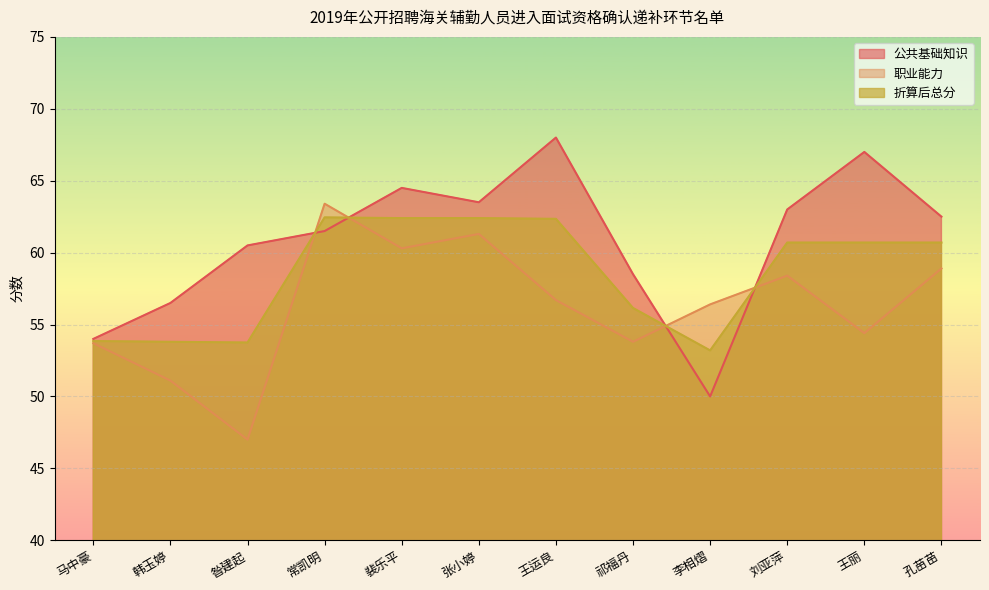

At which label does 公共基础知识 reach its peak?

王运良